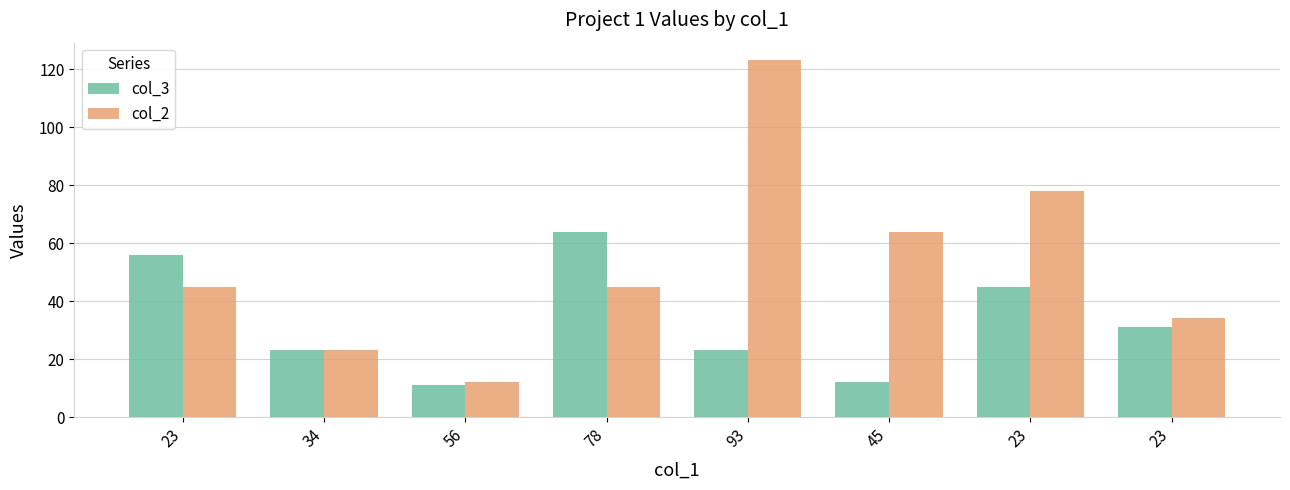

What is the lowest value of the col_3 series?

11